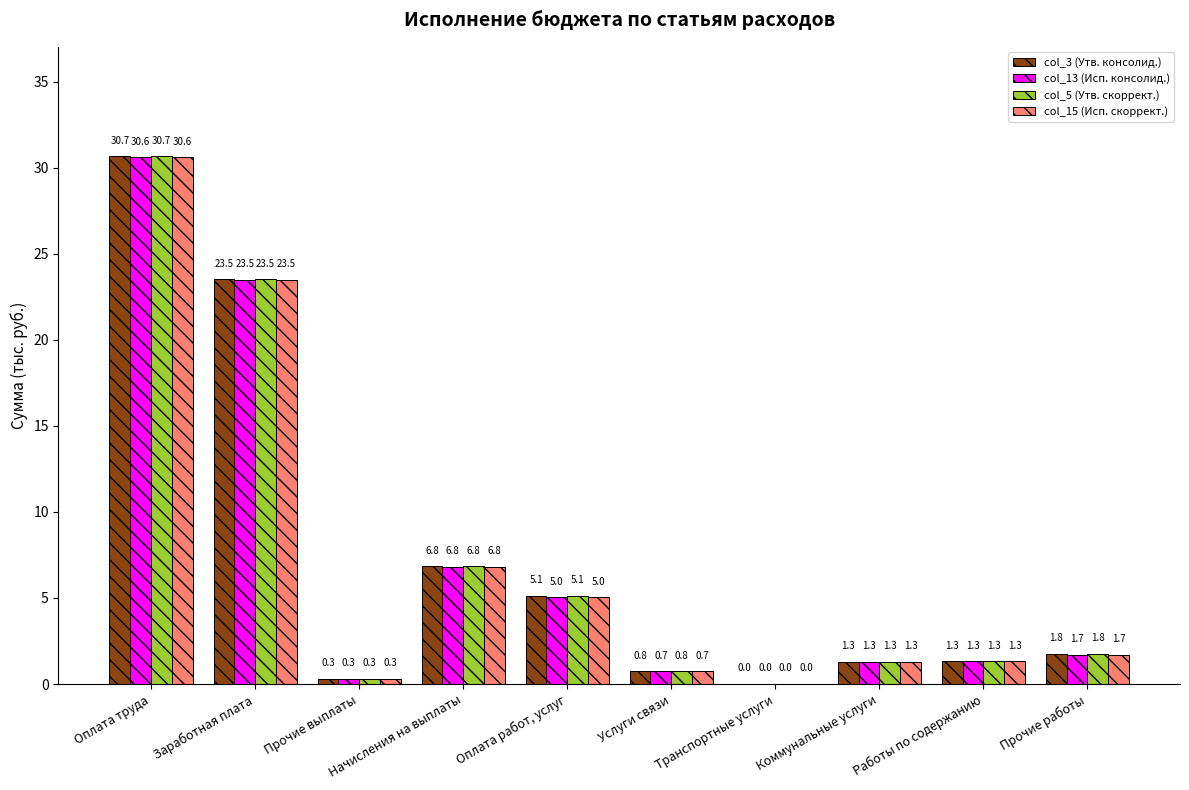

What is the maximum value for col_3 (Утв. консолид.)?

30.7